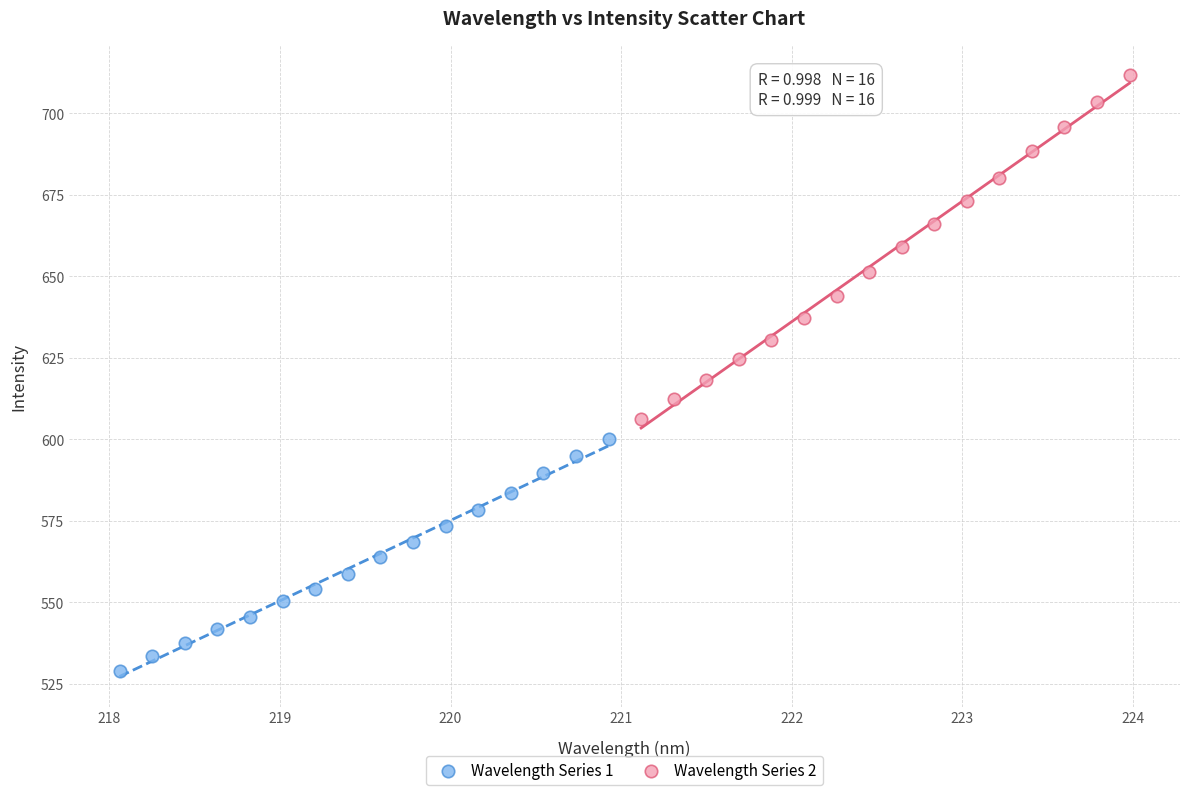

Which series has the largest Y range (max minus min)?

Wavelength Series 2